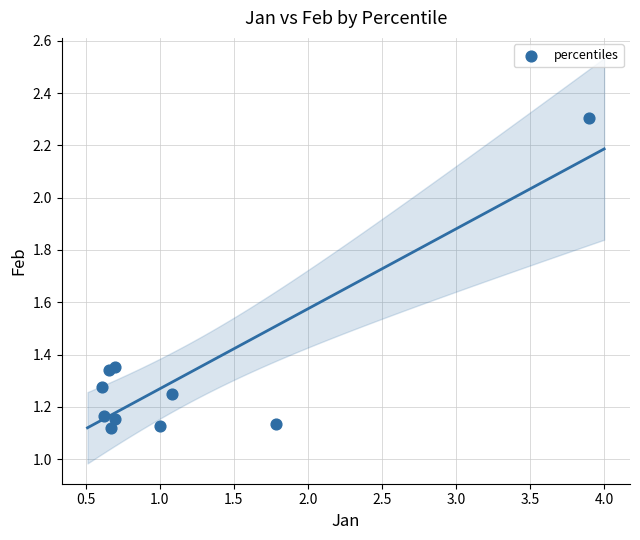

What is the range of X values (max minus min)?

3.3